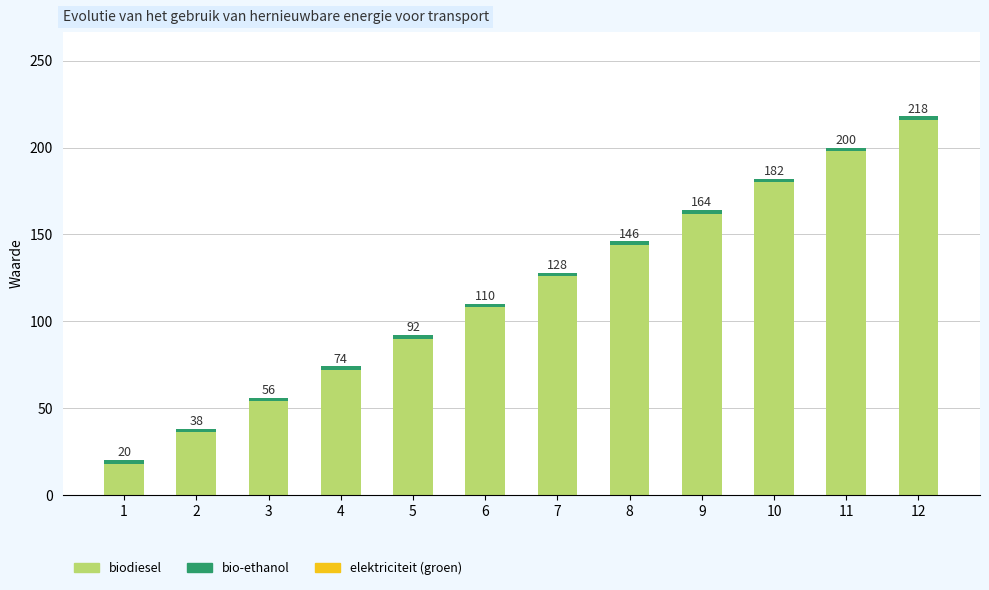

Rank the series by their maximum value, from highest to lowest.

biodiesel, bio-ethanol, elektriciteit (groen)